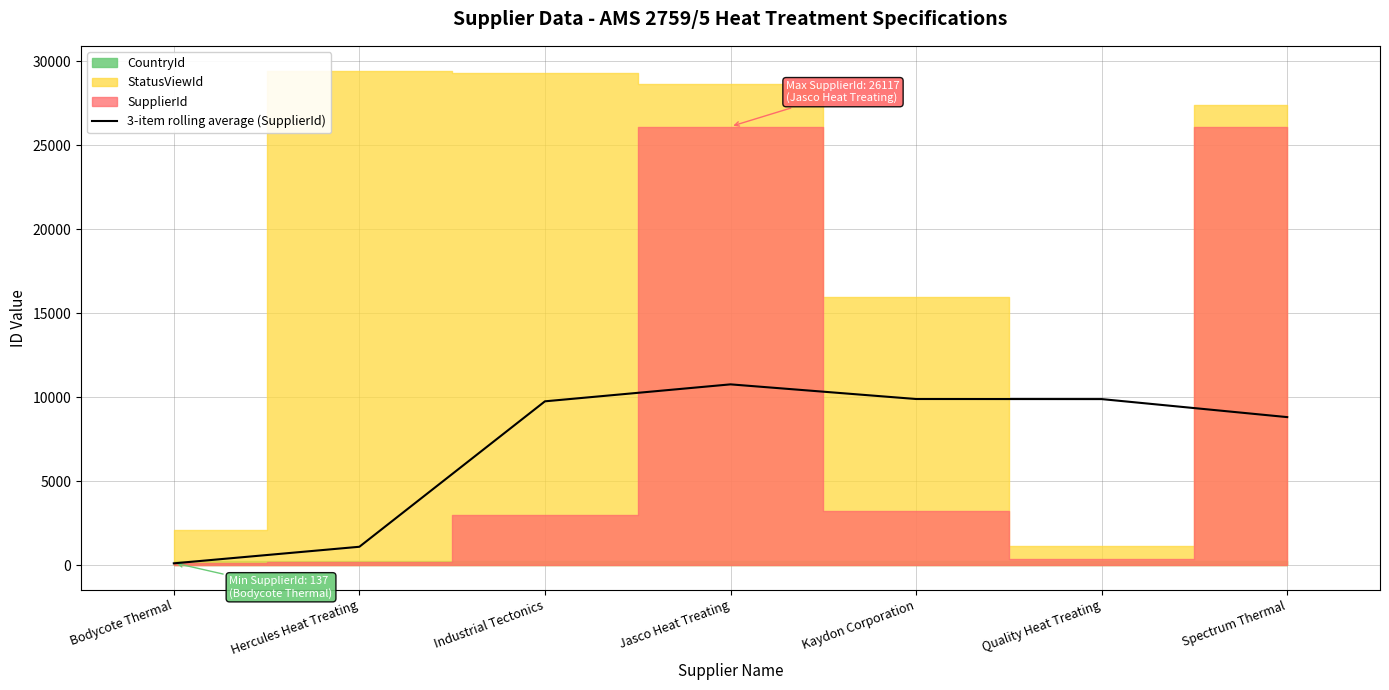

What is the difference between the maximum and minimum values?

10656.3